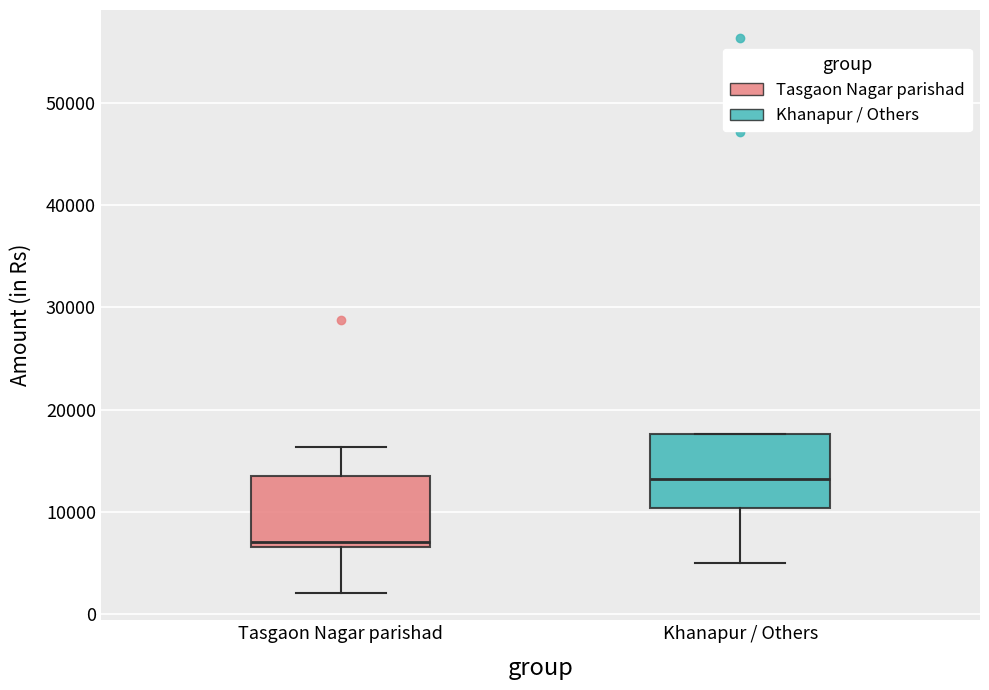

Where is the upper edge of the box for Khanapur / Others on the y-axis? The values are not printed on the chart, so give them approximately, as read against the axis.

18000